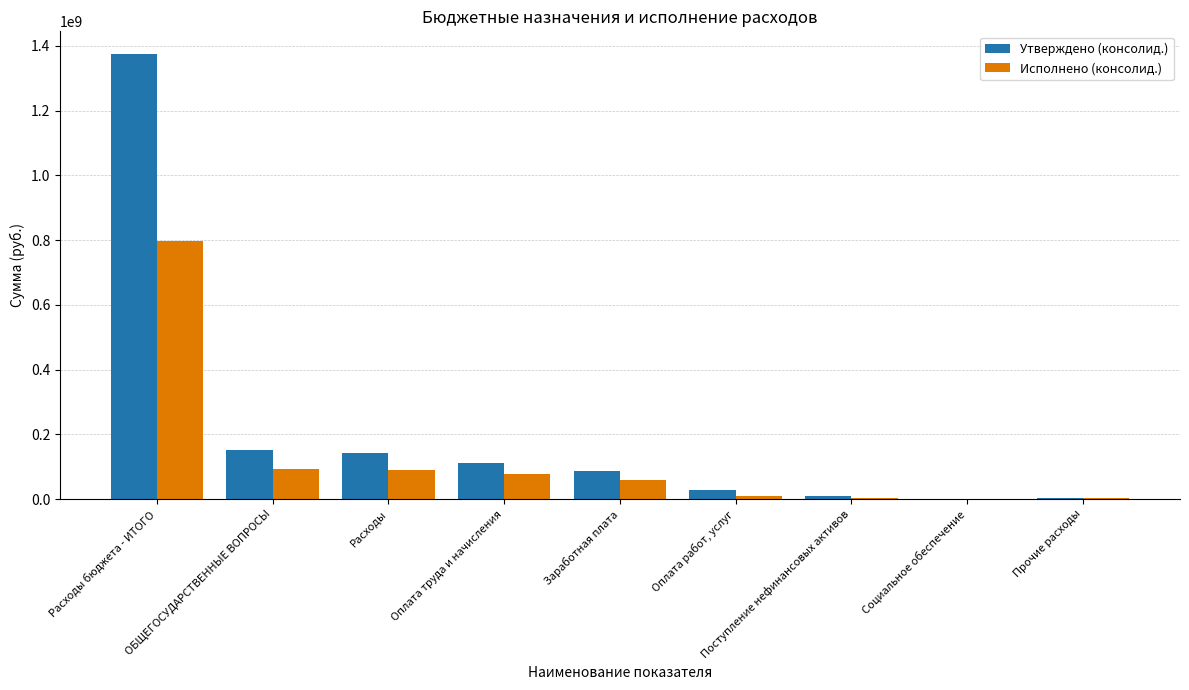

What is the approximate value of Исполнено (консолид.) at Расходы бюджета - ИТОГО?

796929970.0